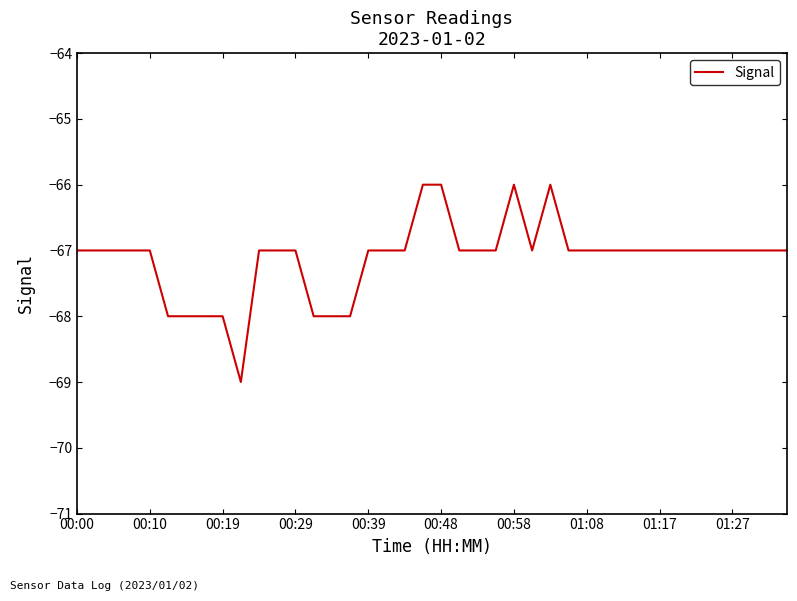

What is the maximum value shown in the chart?

-66